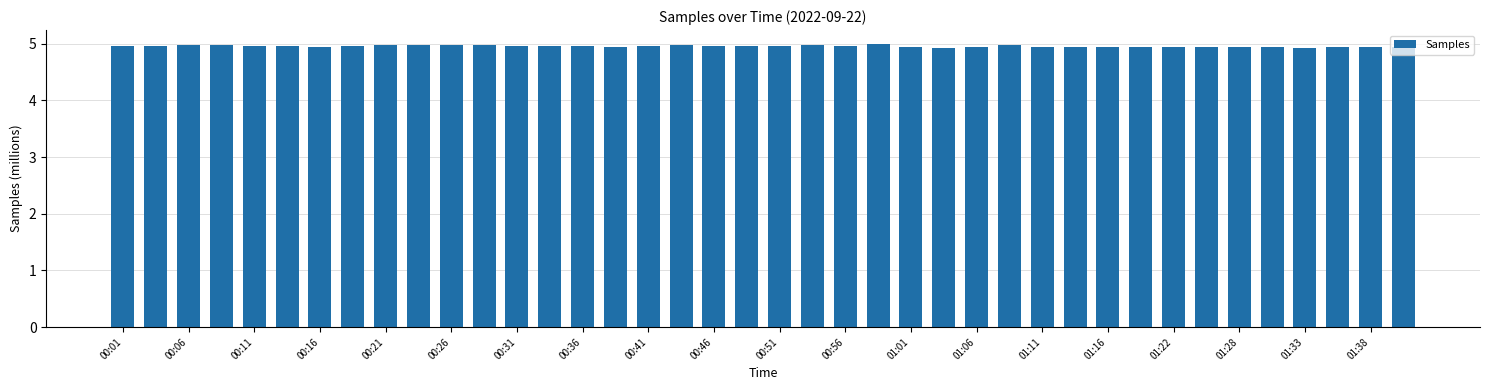

How many categories are shown in the chart?

40